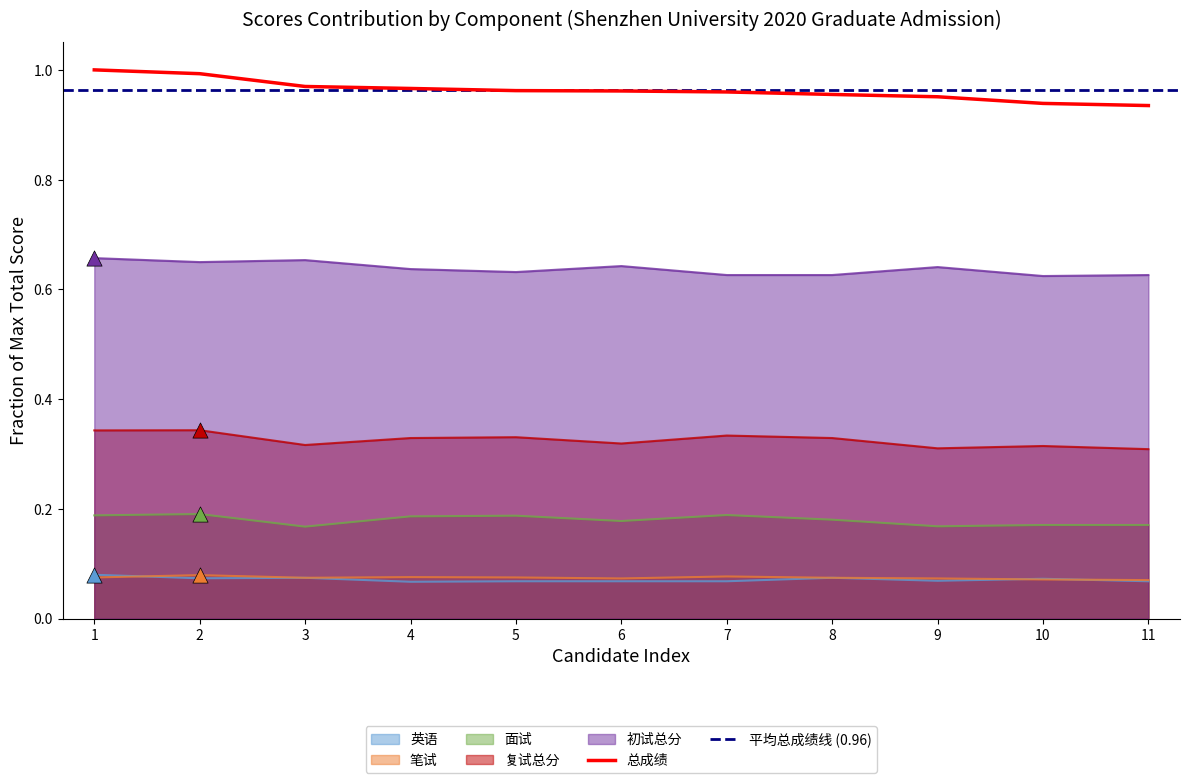

Which series reaches the maximum Y coordinate?

总成绩